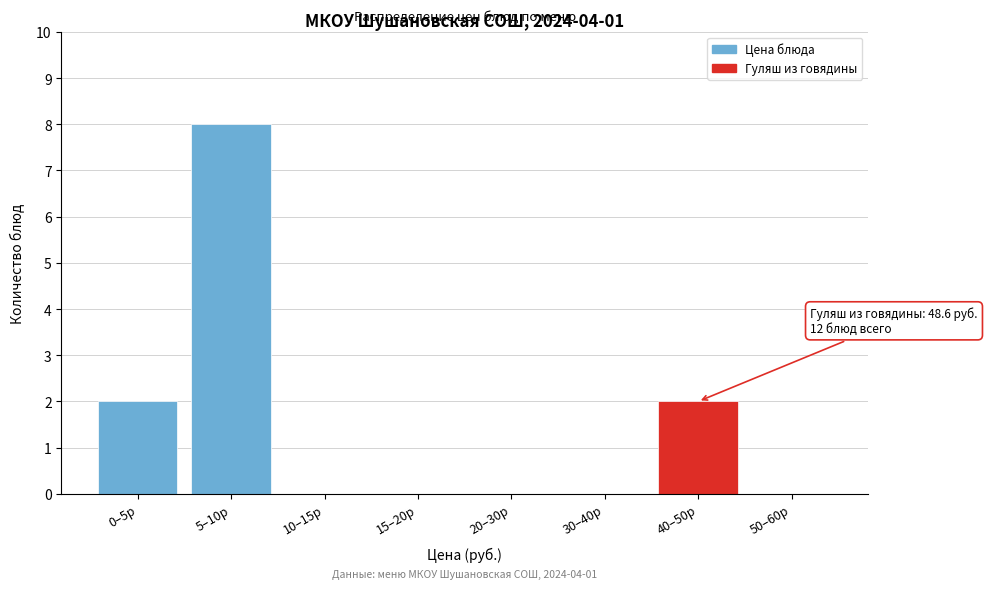

Reading left to right, transcribe all the data shown in this chart.

0–5р=2	5–10р=8	10–15р=0	15–20р=0	20–30р=0	30–40р=0	40–50р=2	50–60р=0